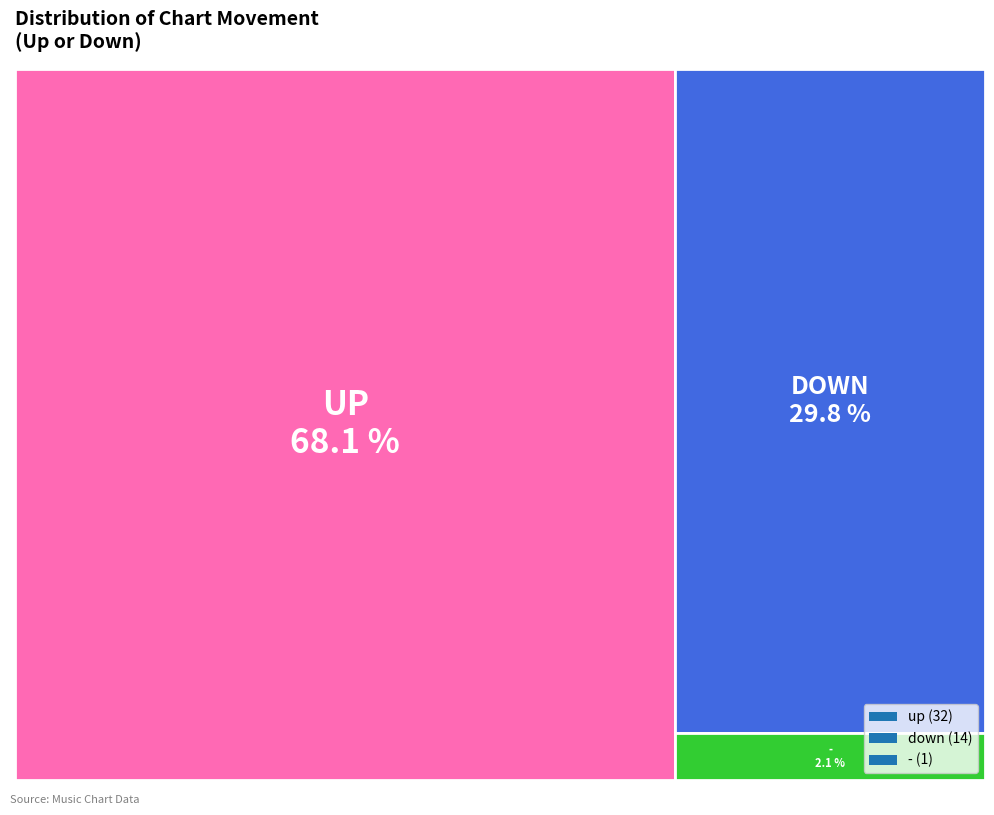

To the nearest percent, what is the average slice percentage?

33%